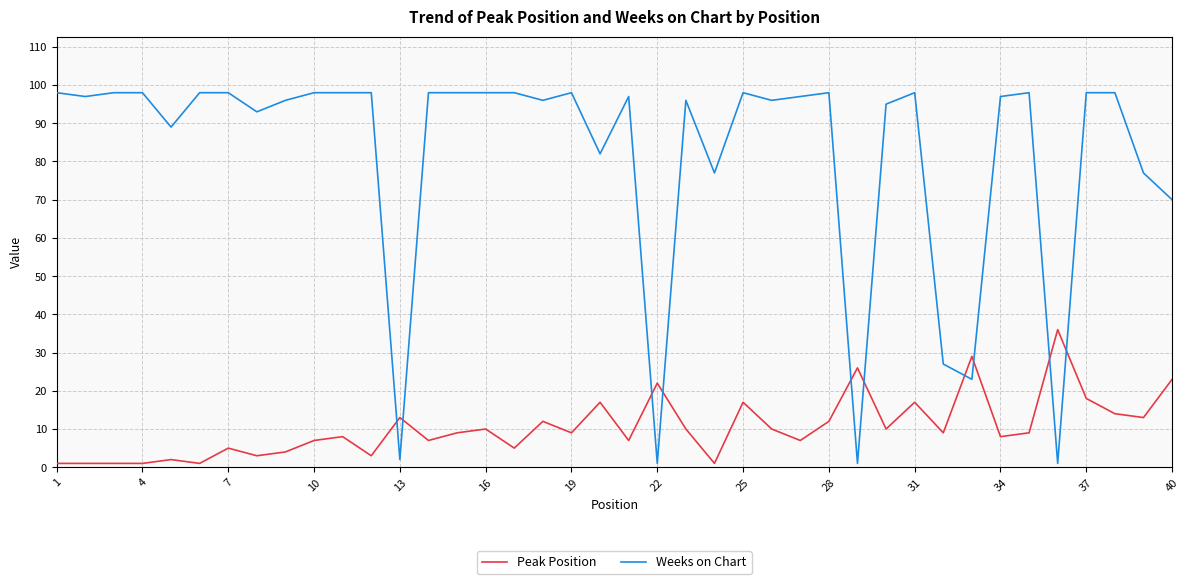

List the series in order of their peak value, highest first.

Weeks on Chart, Peak Position